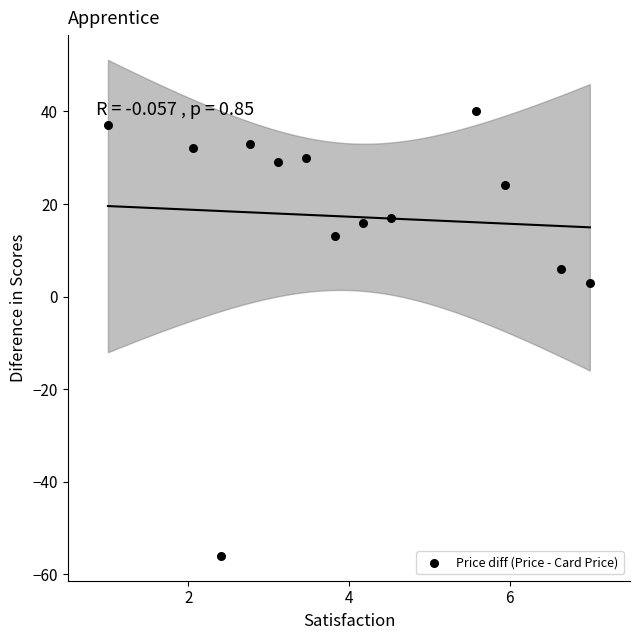

What Y value in the scatter plot is closest to -8?

3